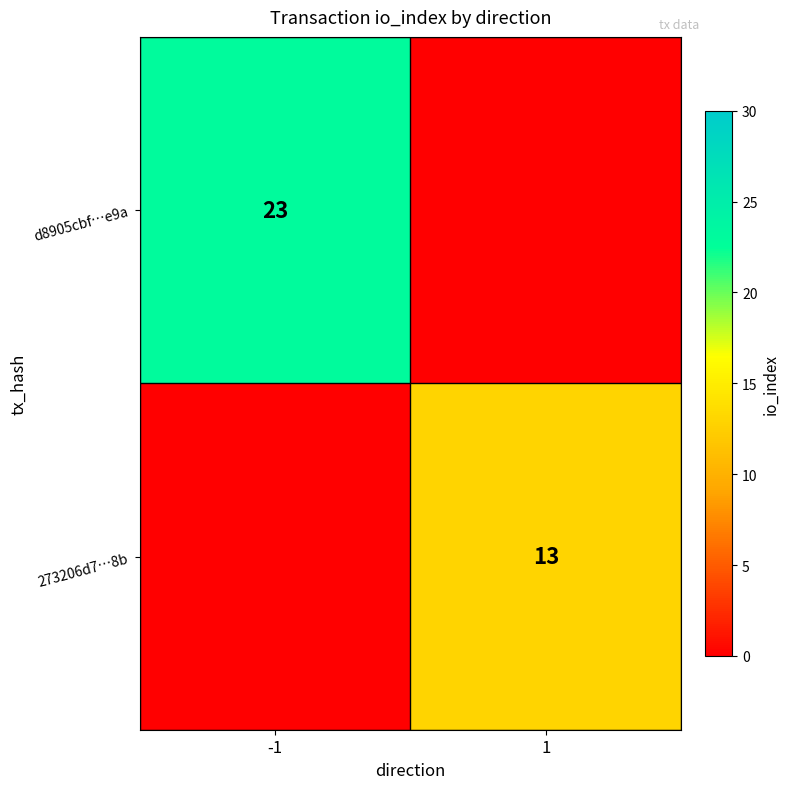

True or false: d8905cbf…e9a has a value of 23 at -1.

True